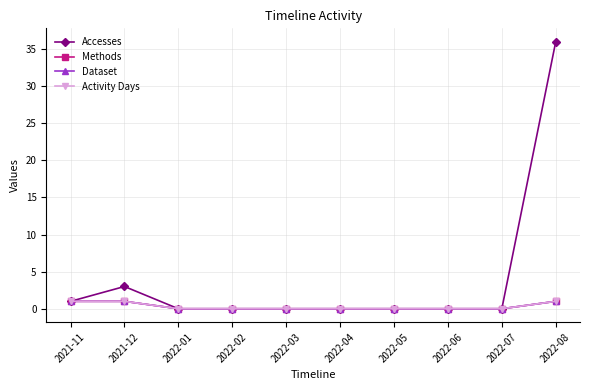

Does the chart have visible grid lines?

Yes